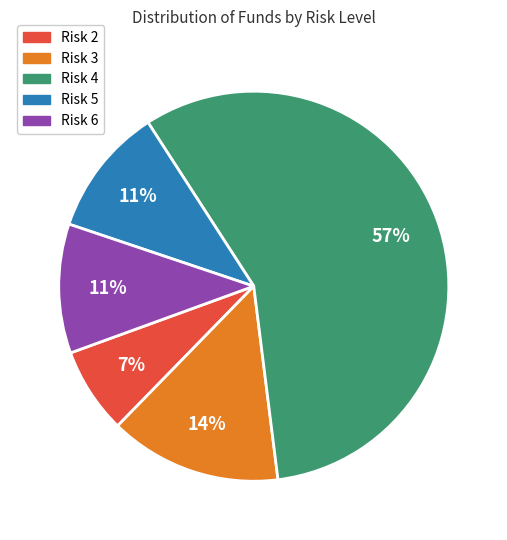

To the nearest percent, what is the difference between the largest and smallest slice percentages?

50%